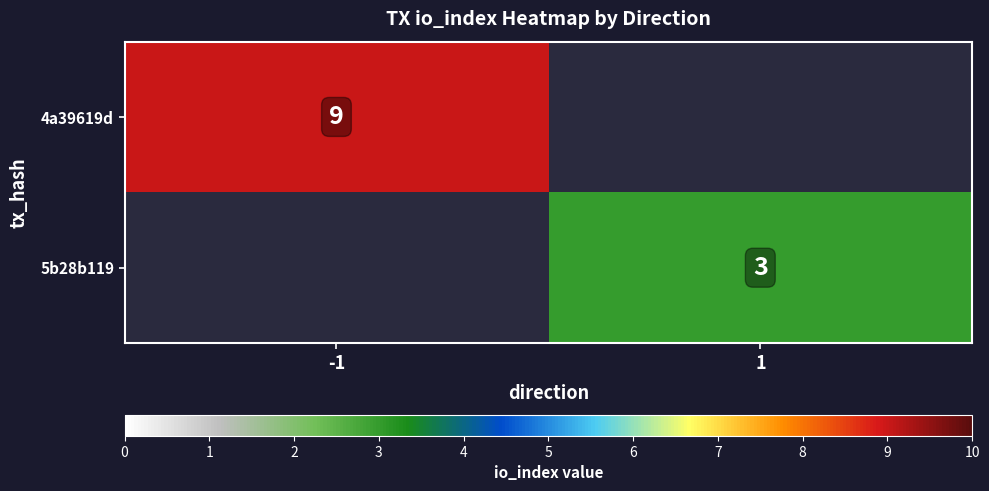

Which category has the lowest value across all series?

1